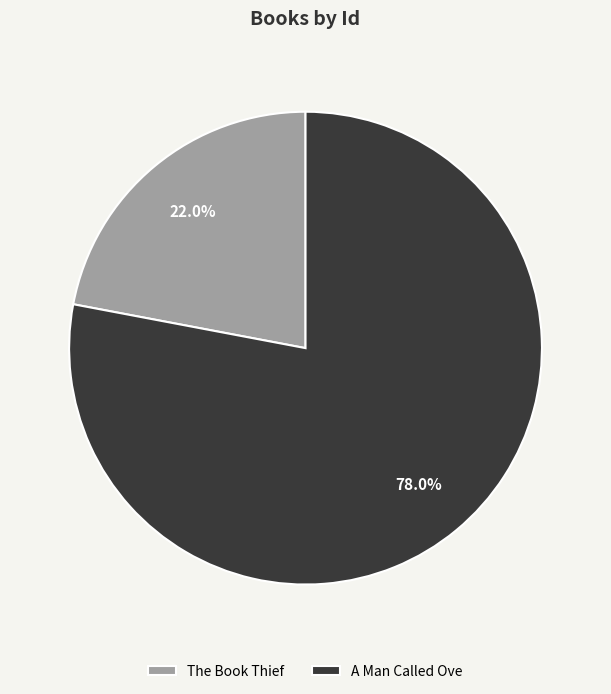

True or false: A Man Called Ove accounts for 89% of the total.

False